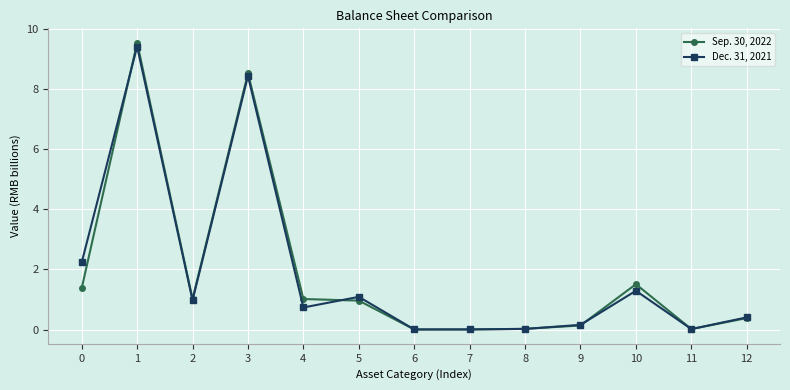

Between 9 and 11, which series saw the biggest shift?

Dec. 31, 2021